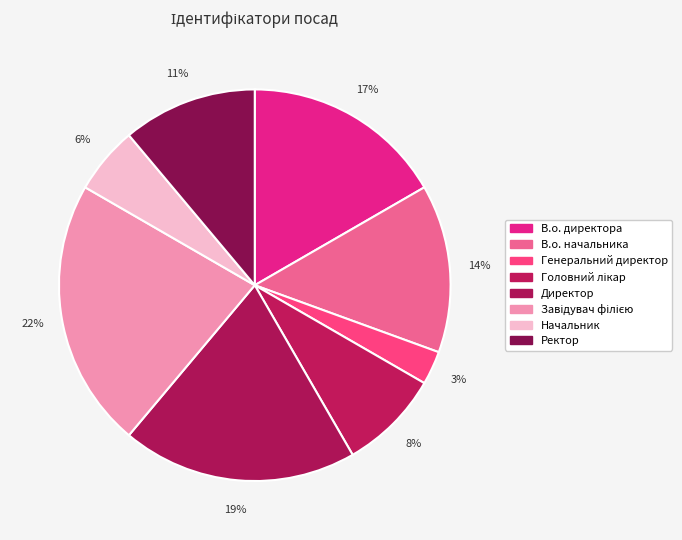

Combined, what portion of the pie is Завідувач філією and В.о. начальника?

36.1%